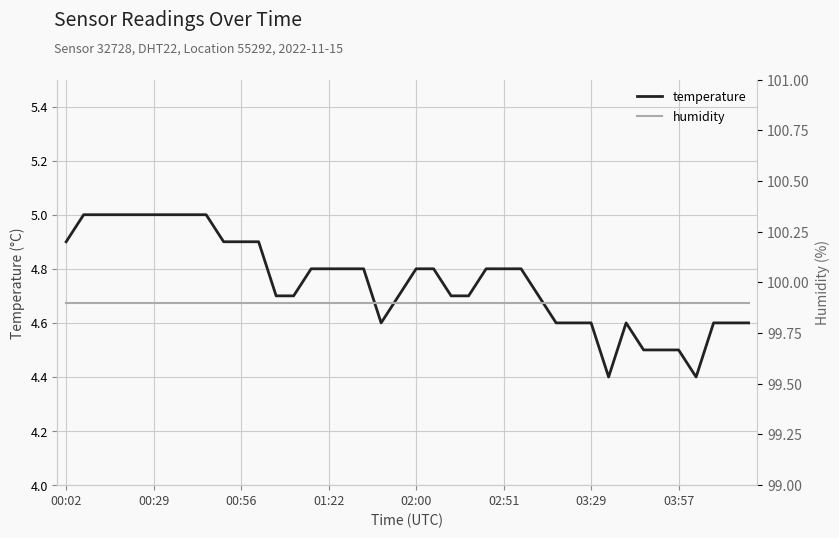

Is it true that temperature equals 7.0 at 03:29?

False